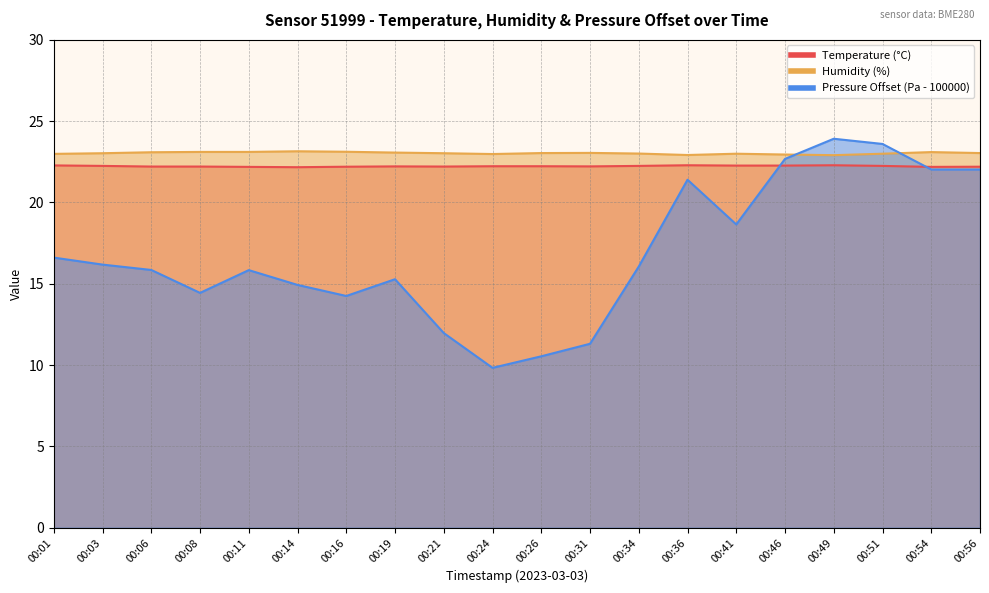

What is the sum of all pressure_norm values?

337.4